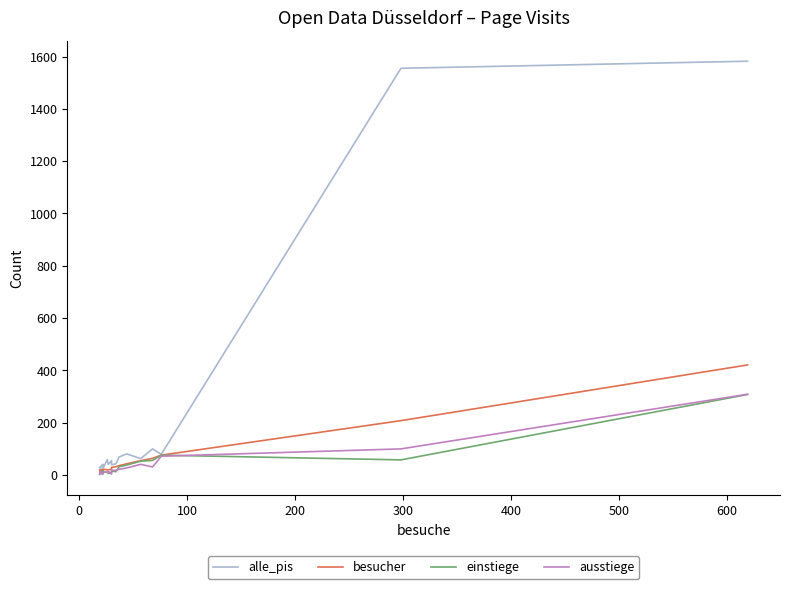

How many data points does each series have?

20